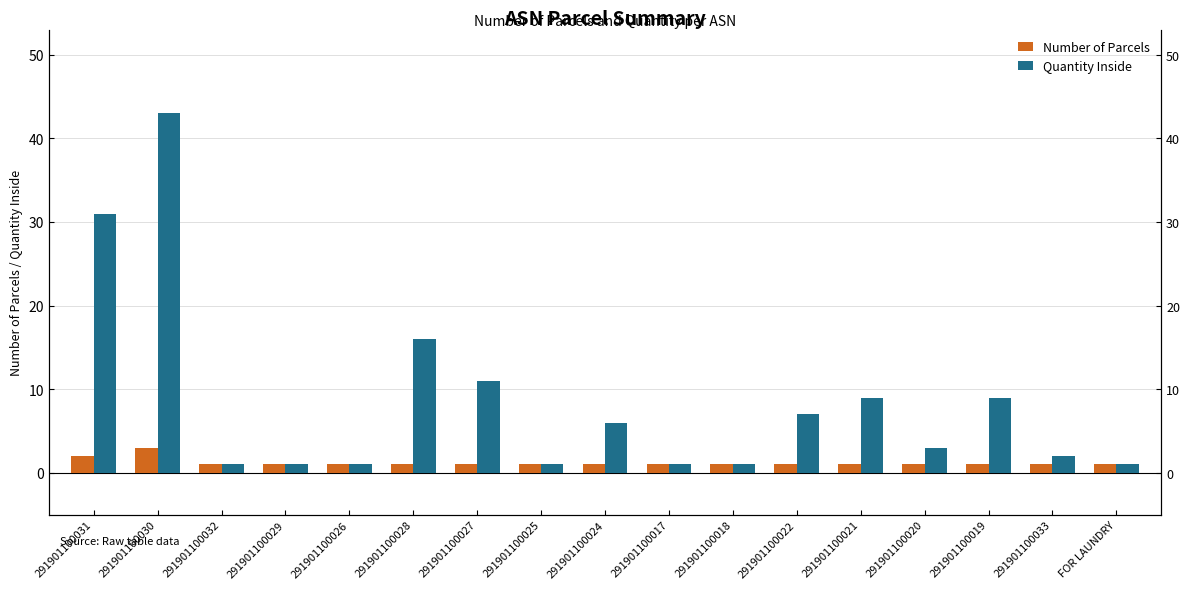

Which label corresponds to the smallest value in the chart?

291901100032